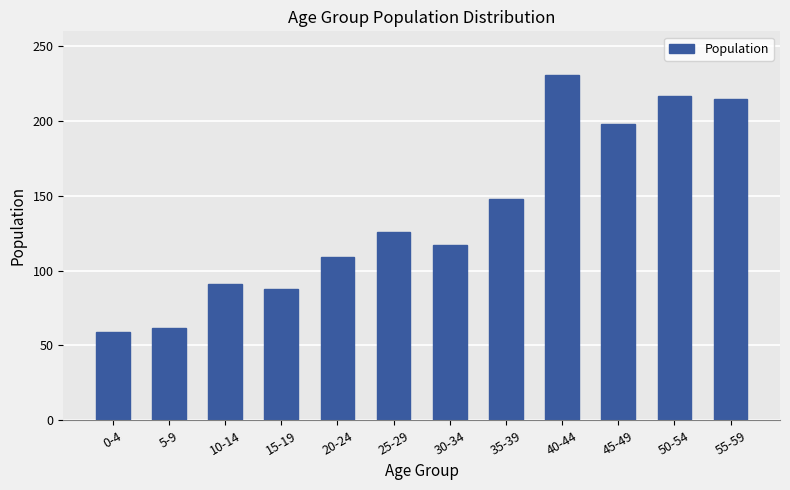

What value does the data have at 25-29?

126